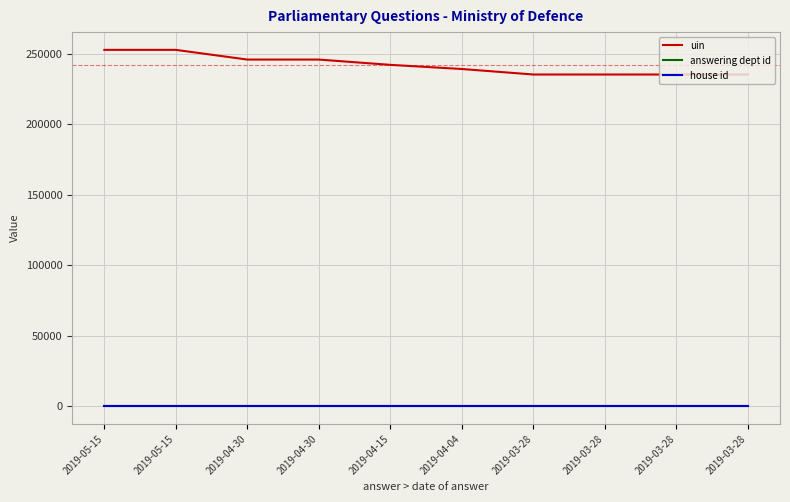

Where is the first local maximum for uin?

2019-05-15